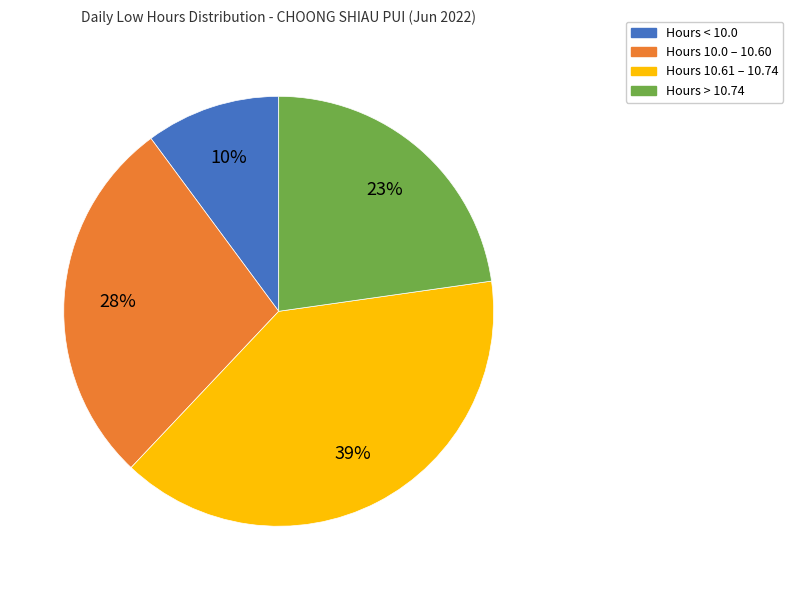

To the nearest percent, what is the difference between the largest and smallest slice percentages?

29%